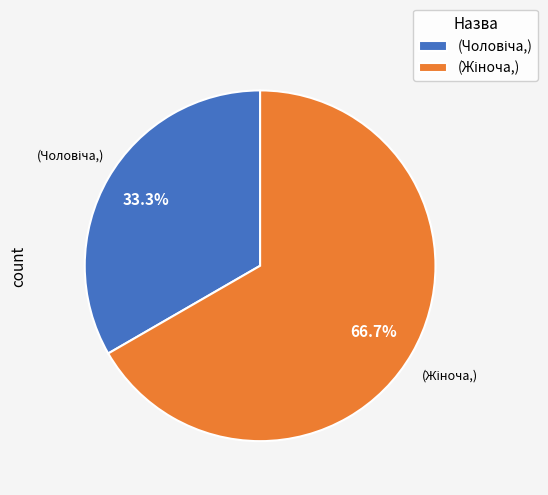

Is there a majority slice in this chart?

Yes